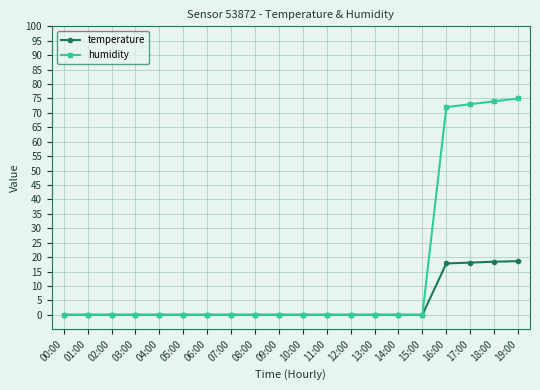

What is the sum of all temperature values?

72.9